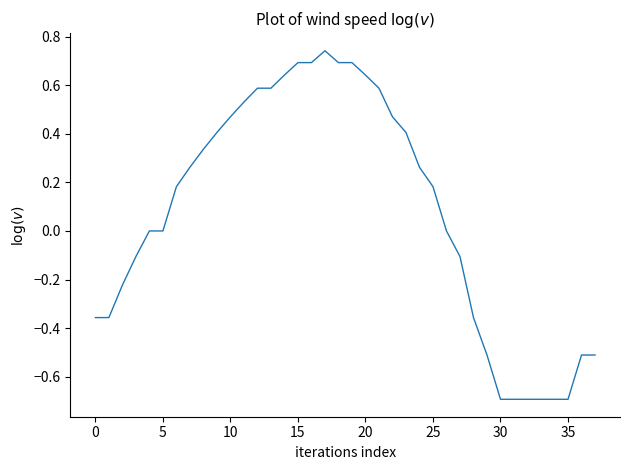

What is the smallest value displayed?

-0.7